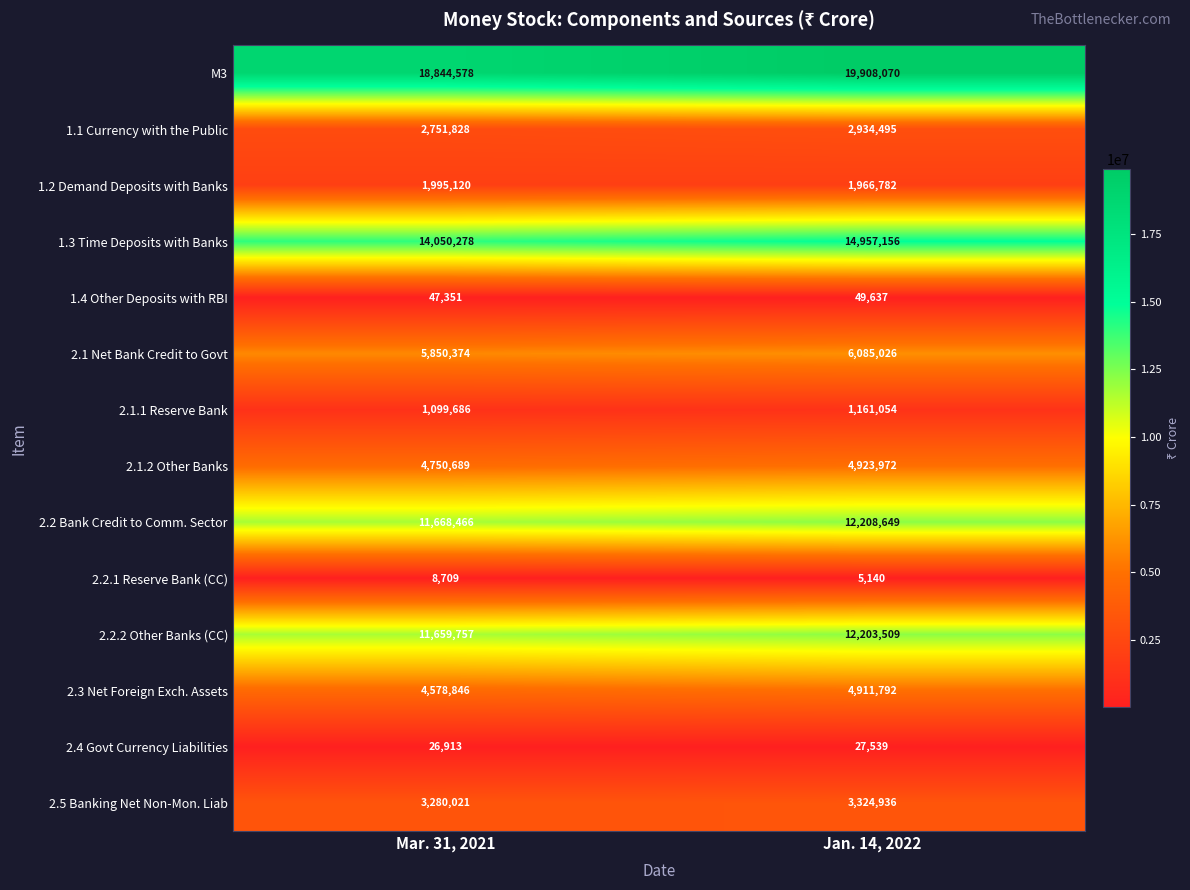

True or false: 1.3 Time Deposits with Banks has a value of 18834340 at Mar. 31, 2021.

False